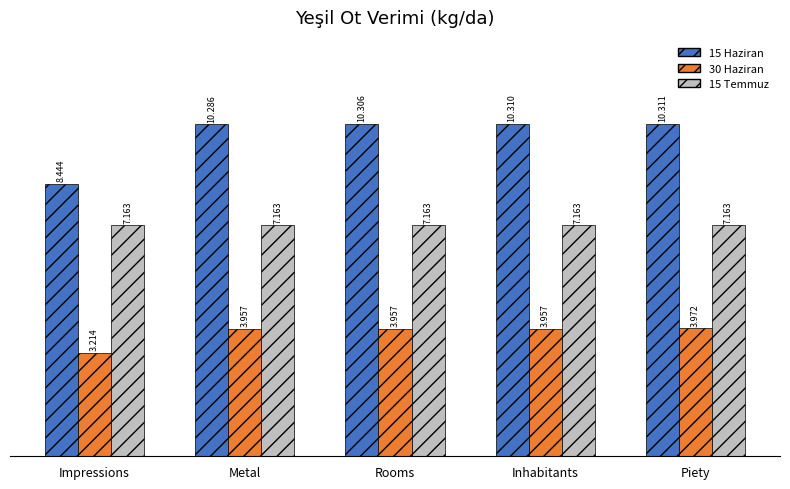

How many bars are there in each group?

3